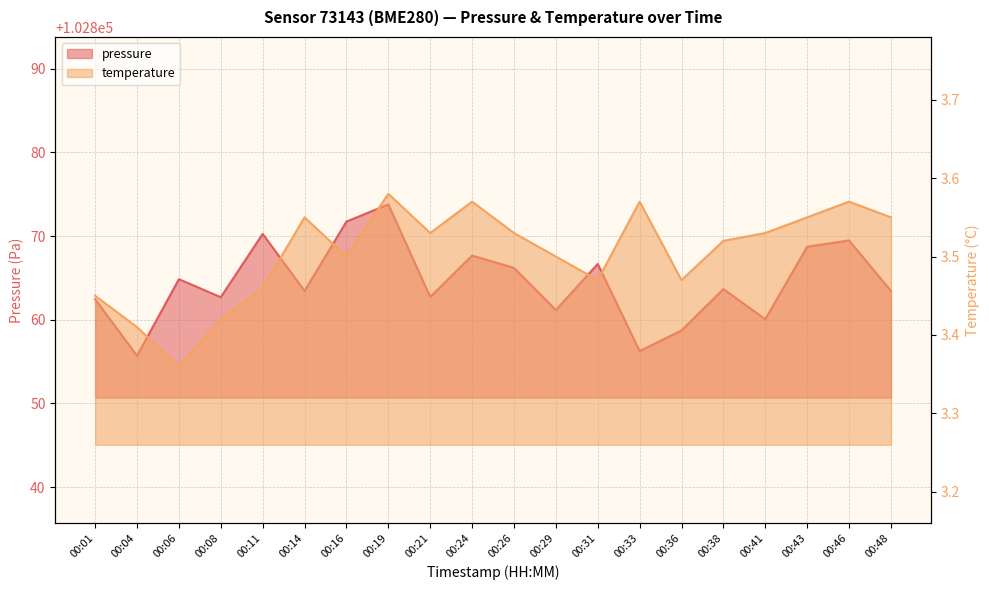

Where does the pressure series first go above 102863?

00:06